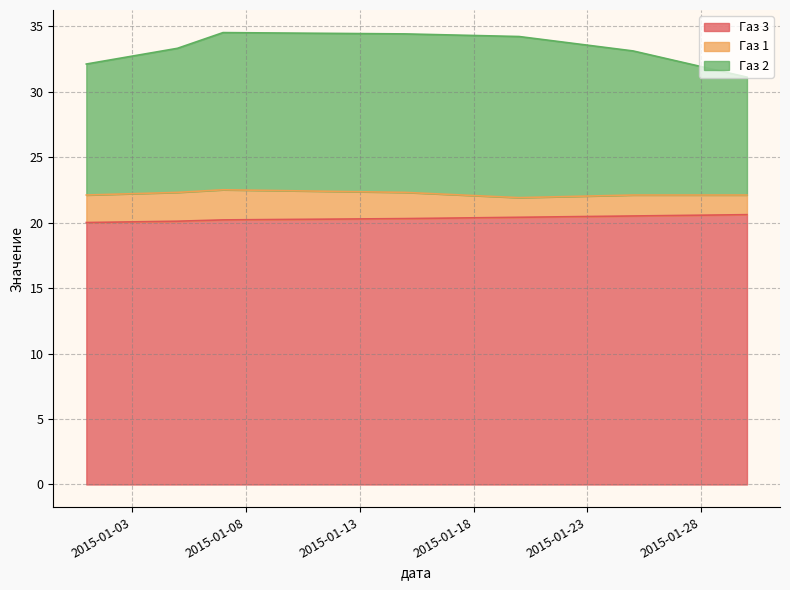

What are all the series names shown in the legend?

Газ 3, Газ 1, Газ 2